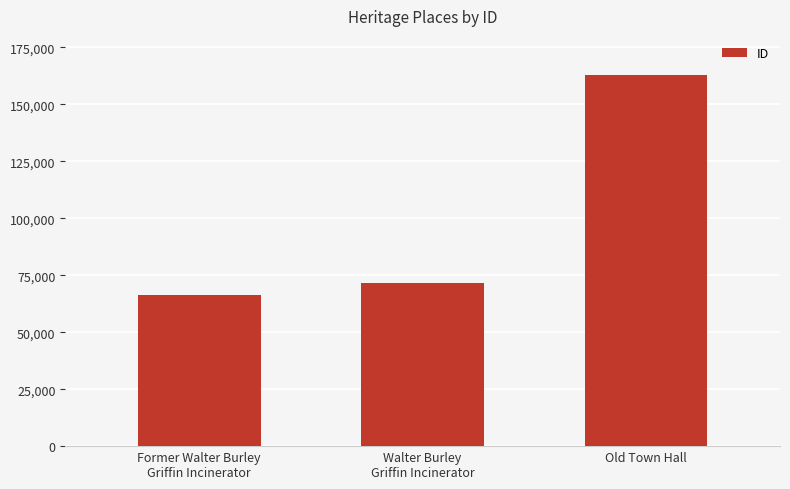

What is the greatest value displayed?

162867